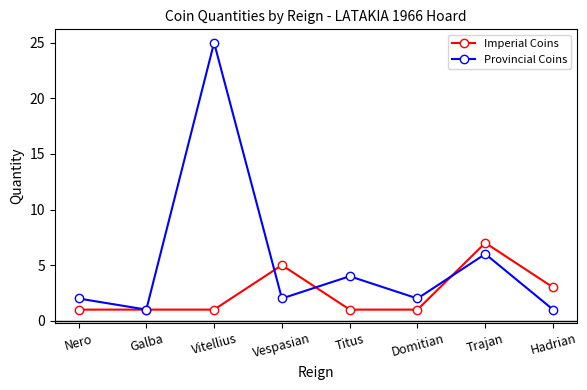

True or false: Imperial Coins has more than 0 interior local peaks.

True